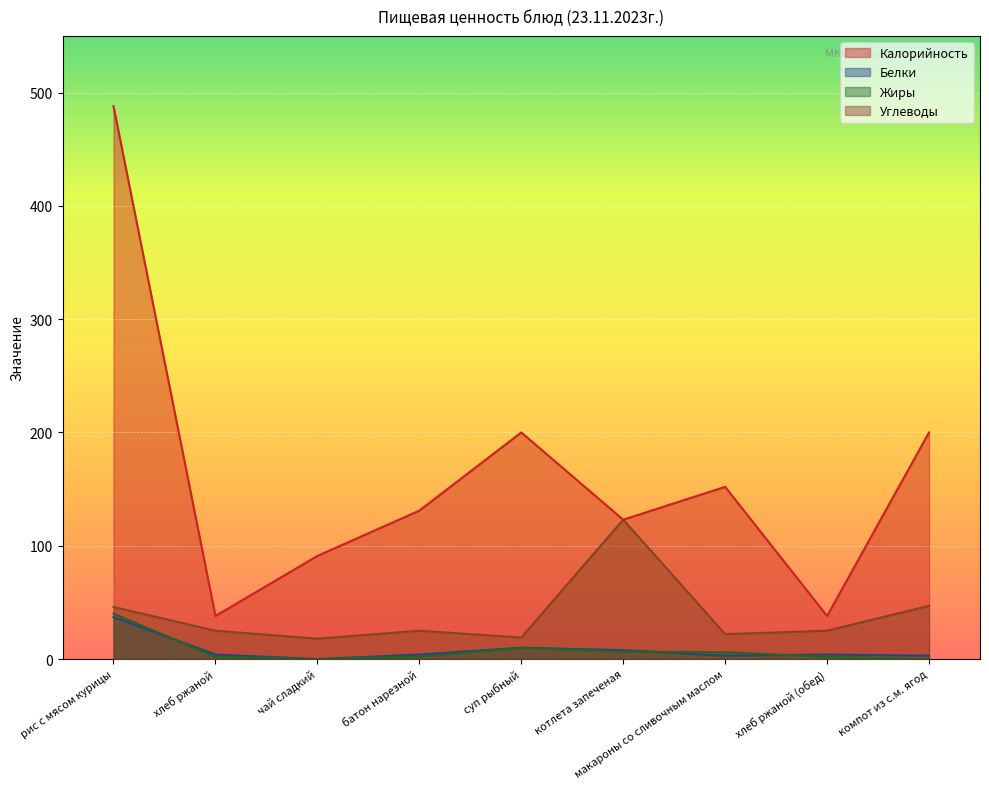

What are all the series names shown in the legend?

Калорийность, Белки, Жиры, Углеводы